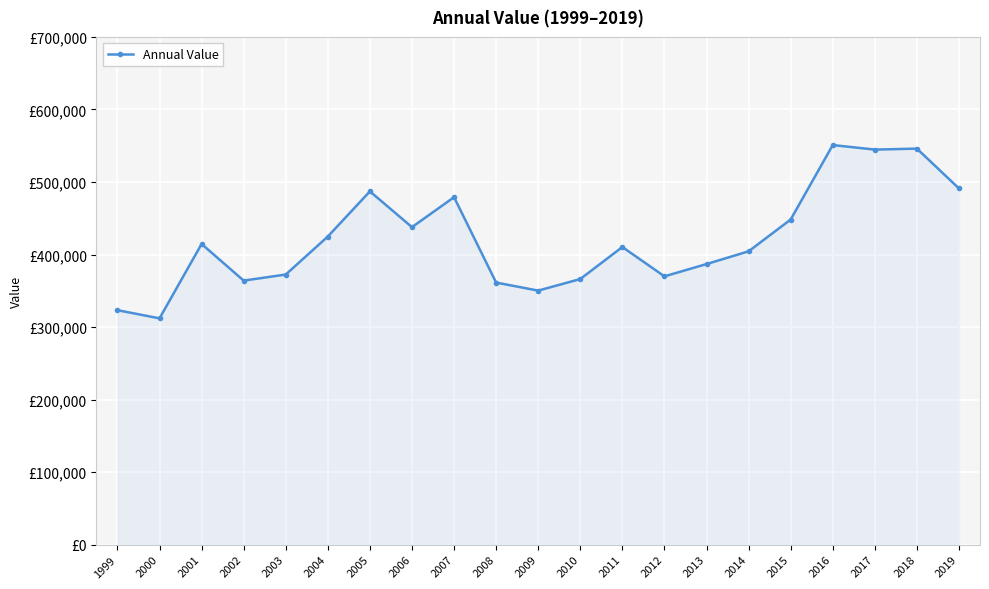

Is this an area chart (filled region under the line)?

Yes